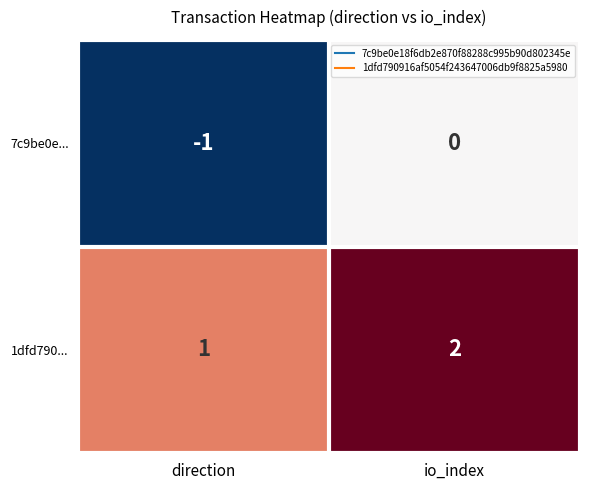

Reading left to right, list all the values displayed in this chart.

7c9be0e...: -1	0
1dfd790...: 1	2